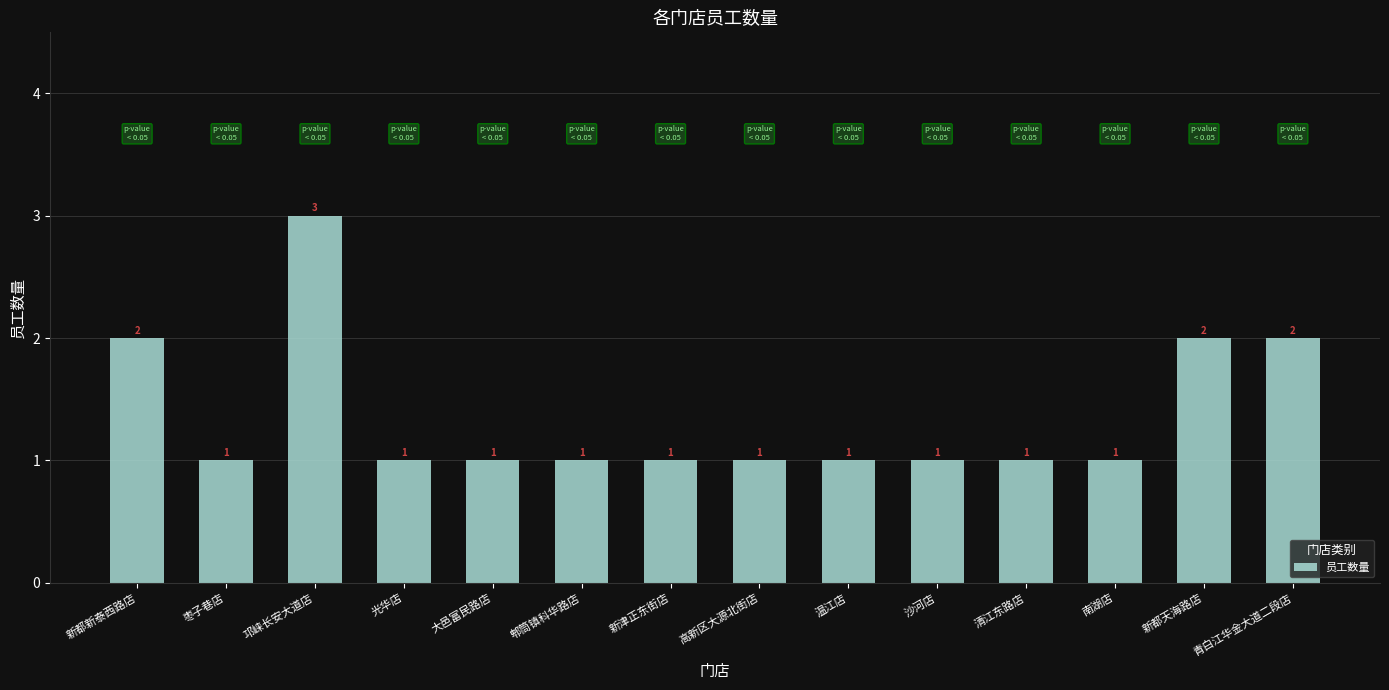

Reading right to left, extract all data points from this chart.

2	2	1	1	1	1	1	1	1	1	1	3	1	2